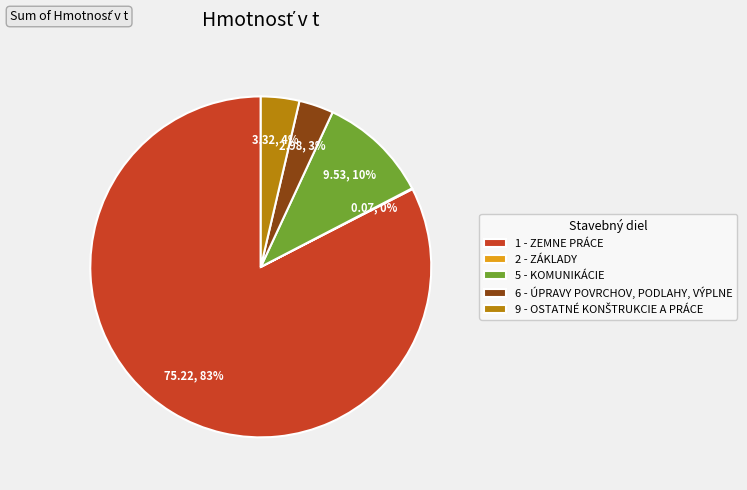

To the nearest percent, what percentage of the pie is 6 - ÚPRAVY POVRCHOV, PODLAHY, VÝPLNE?

3%